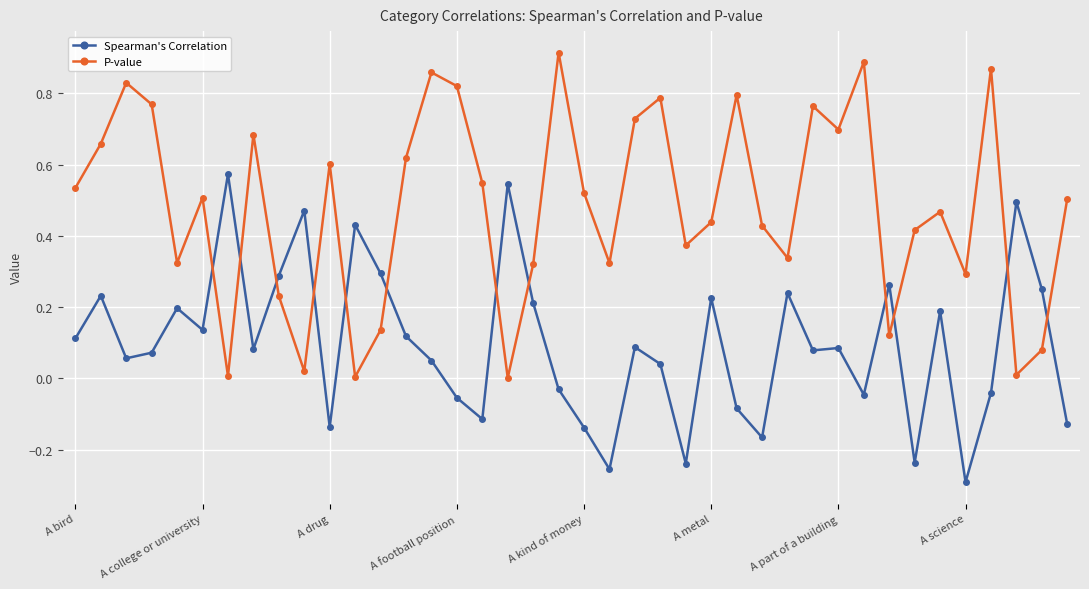

Which series ends up on top after the final intersection of Spearman's Correlation and P-value?

P-value